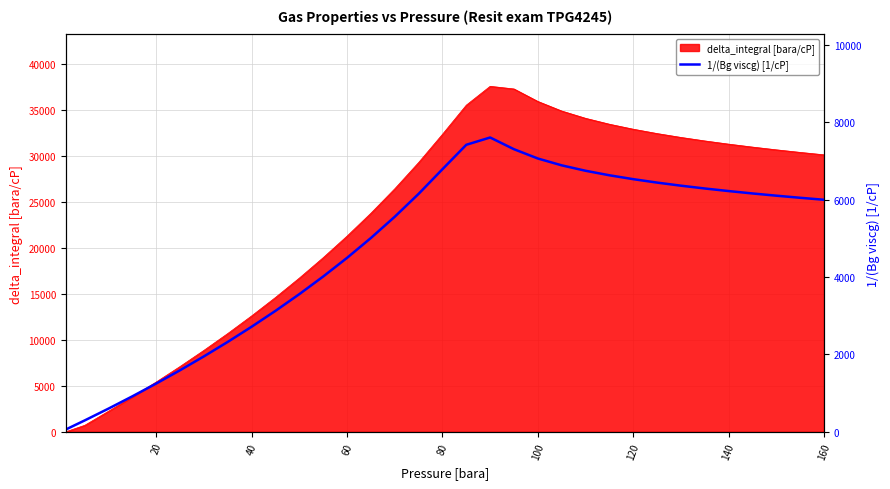

What is the highest value of the delta_integral [bara/cP] series?

37547.3